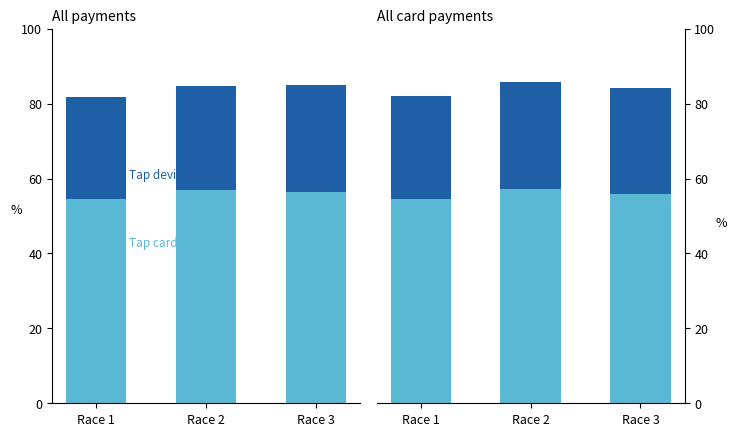

How many bars are there in each group?

2